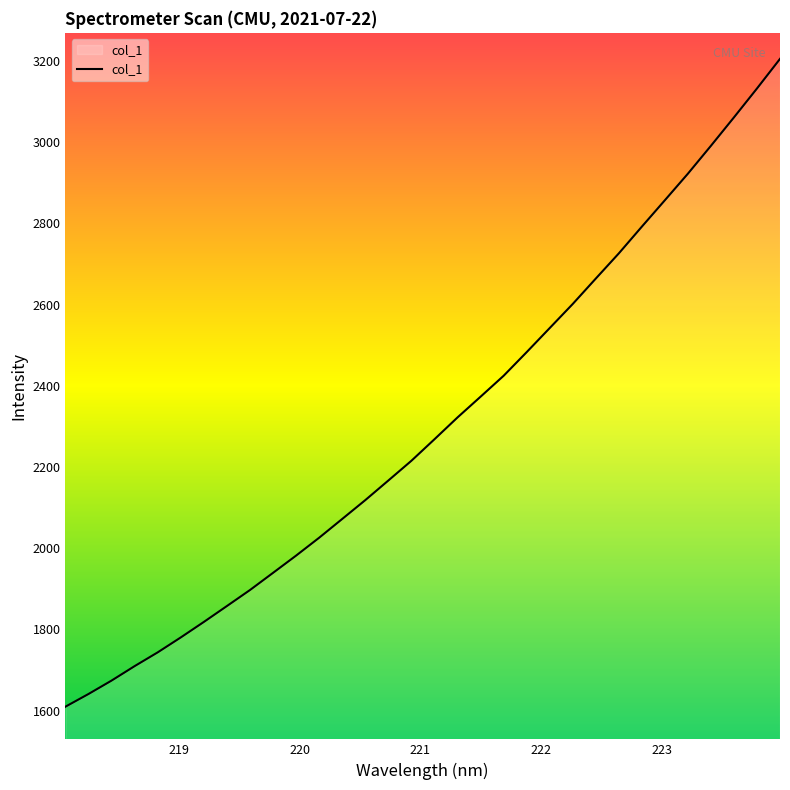

What is the difference between the maximum and minimum values?

1595.5